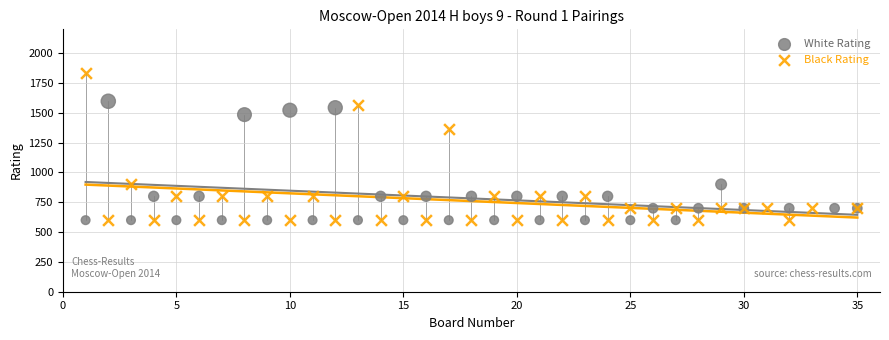

Which series has the widest spread of Y values?

Black Rating